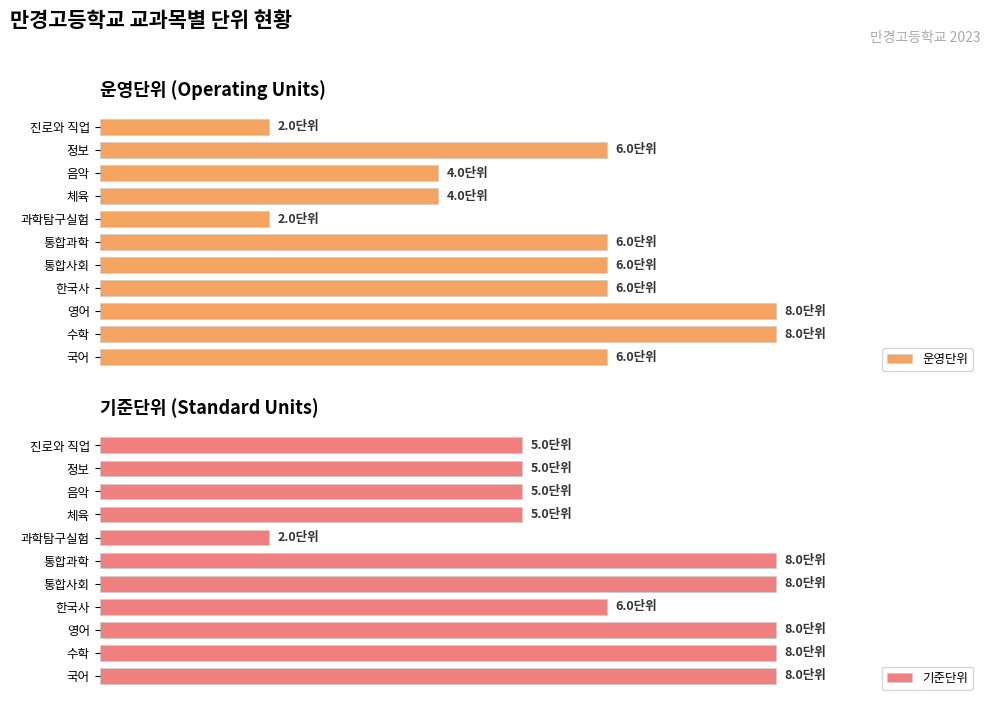

Which series has the largest range (max minus min)?

운영단위